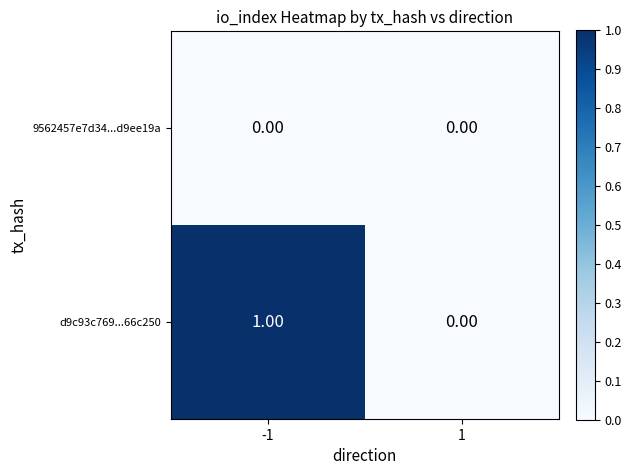

Rank the series by their maximum value, from lowest to highest.

9562457e7d34...d9ee19a, d9c93c769...66c250